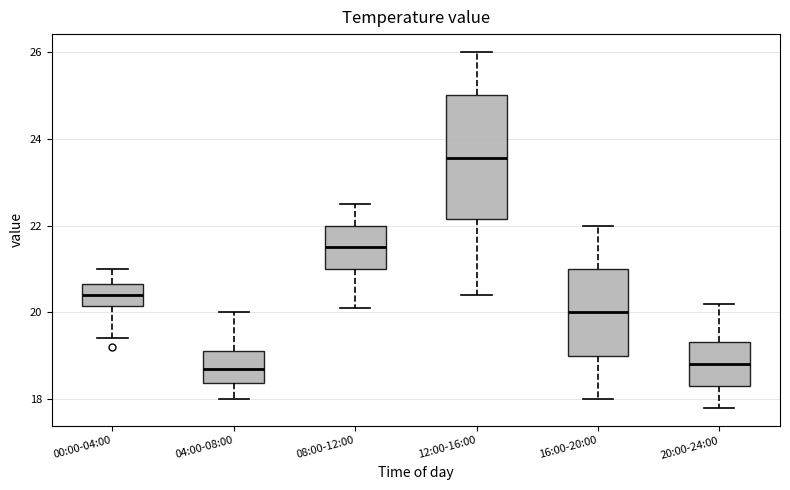

Comparing the boxes themselves (not the whiskers), which one is the tallest?

12:00-16:00